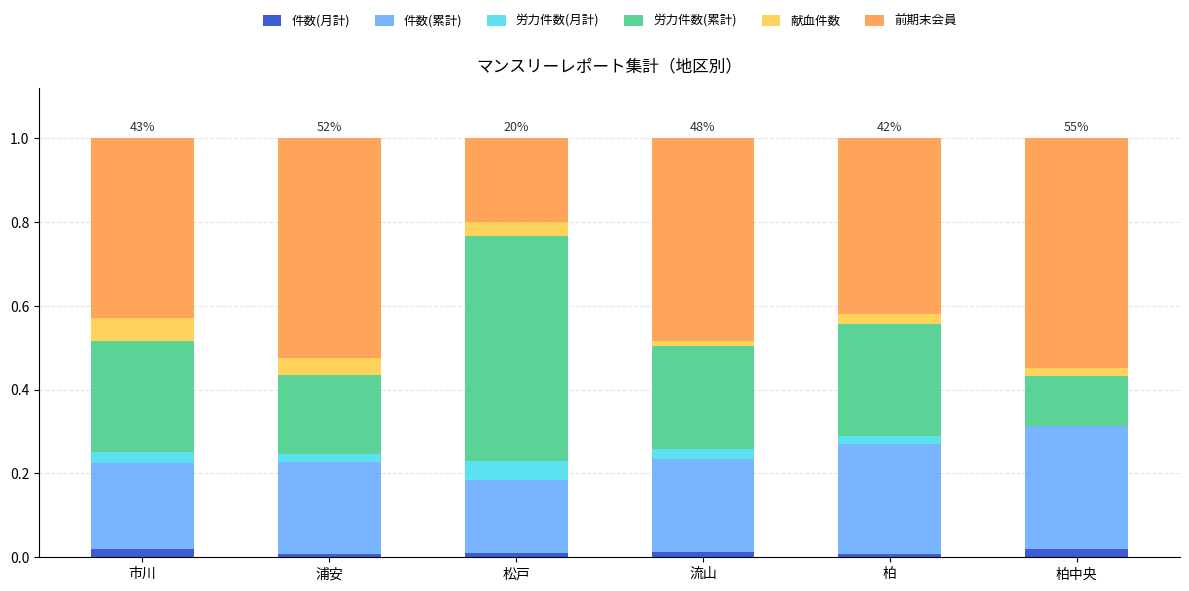

The 件数(月計) series shows 0.0 at 流山. True or false?

True